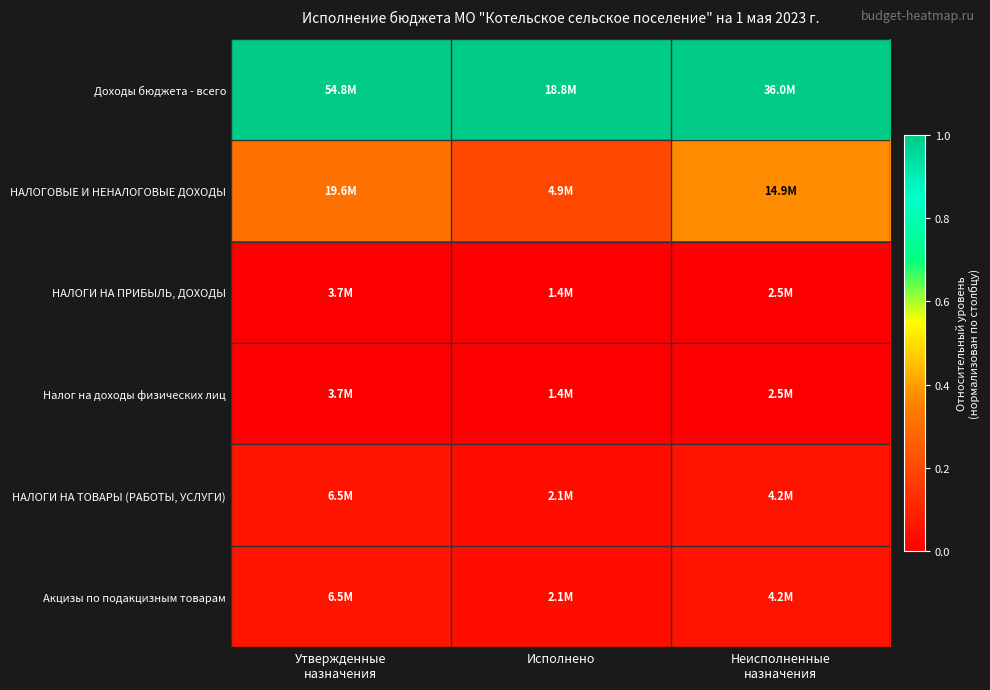

At which category is the sum across all series the highest?

Неисполненные
назначения